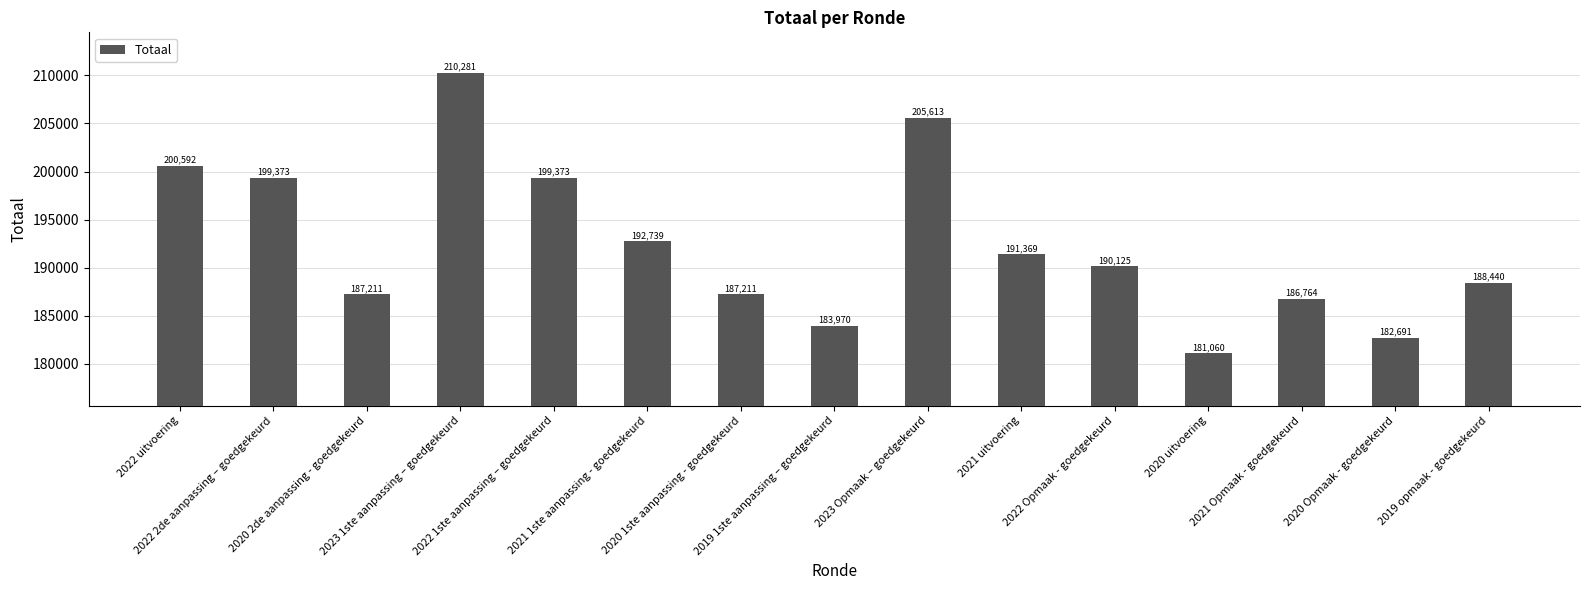

What is the value of the 9th bar from the left?

205613